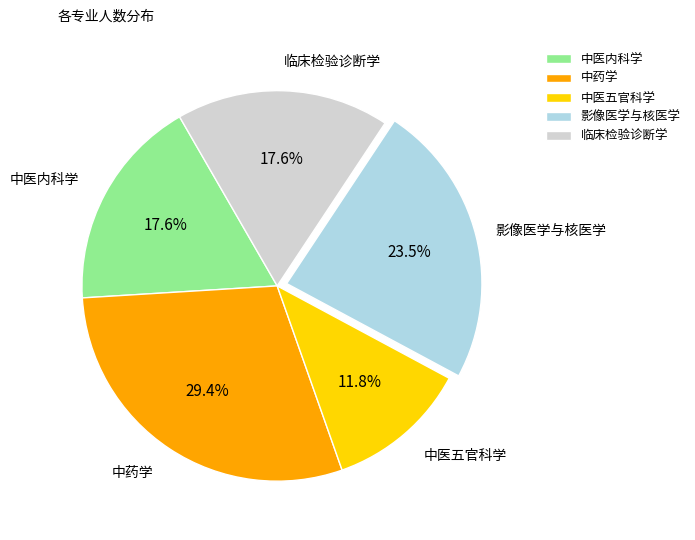

Which slice is the smallest?

中医五官科学